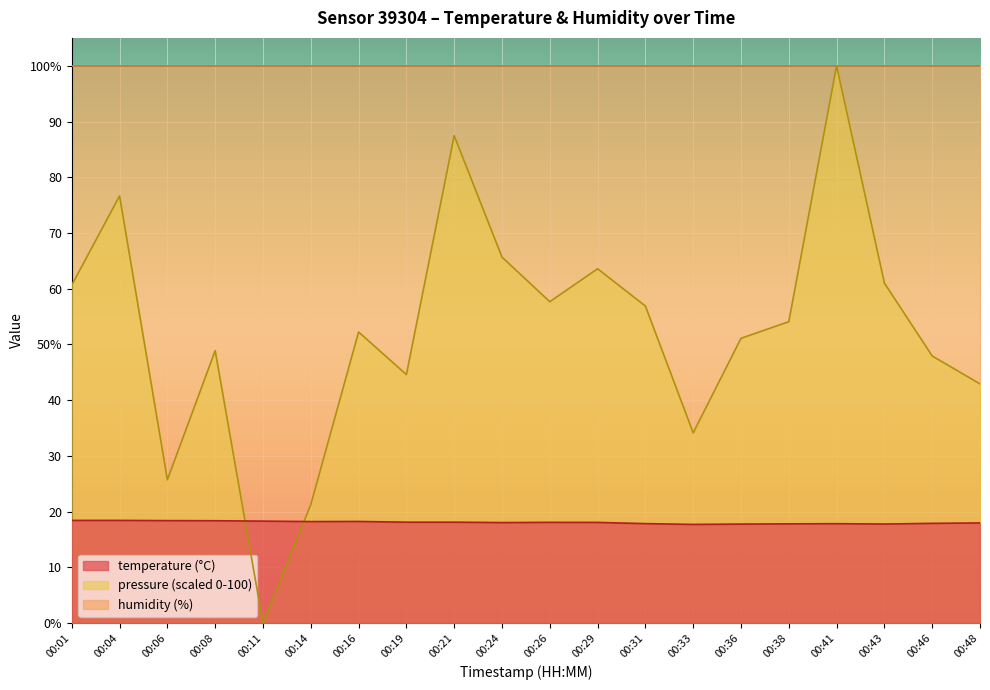

At which category does pressure_norm reach its first local peak?

00:04